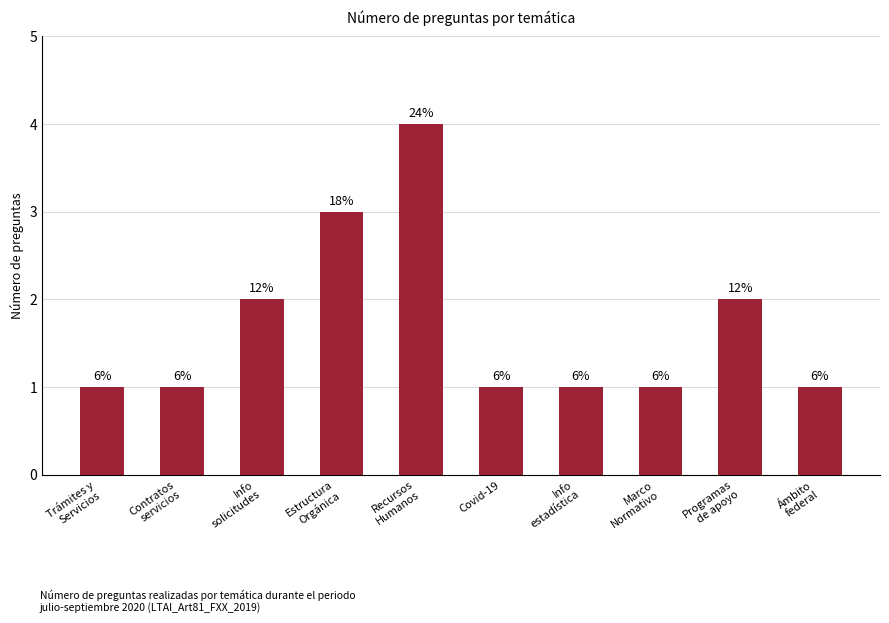

Count the values in the range 1 to 2.

8